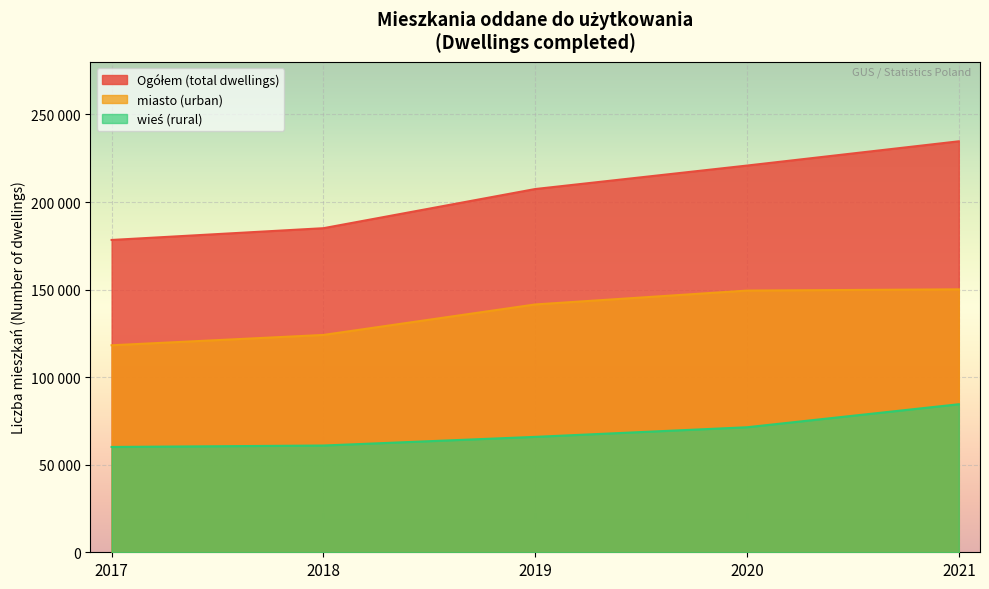

At 2017, list the series in order from smallest to largest.

wieś (rural), miasto (urban), Ogółem (total dwellings)